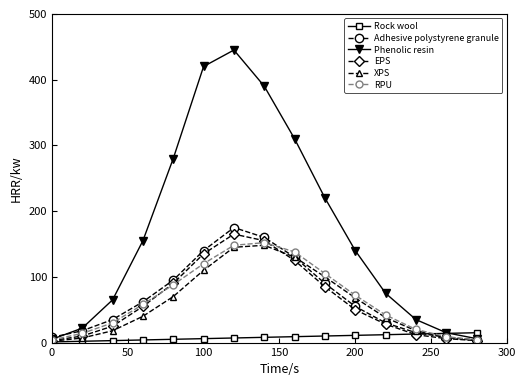

What is the average value of the Rock wool series?

8